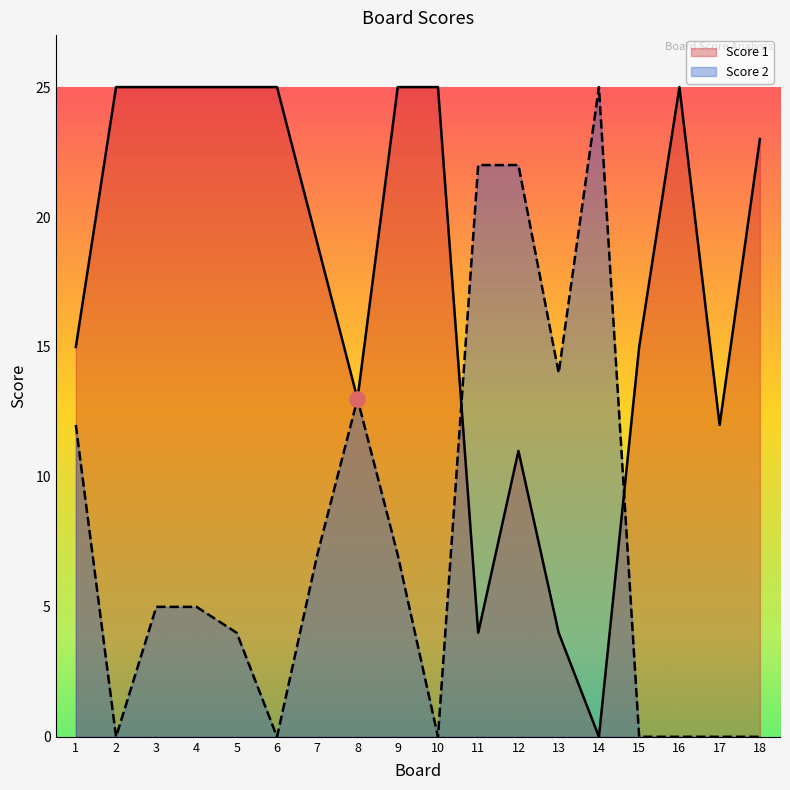

Which series contains the lowest Y value?

Score 1